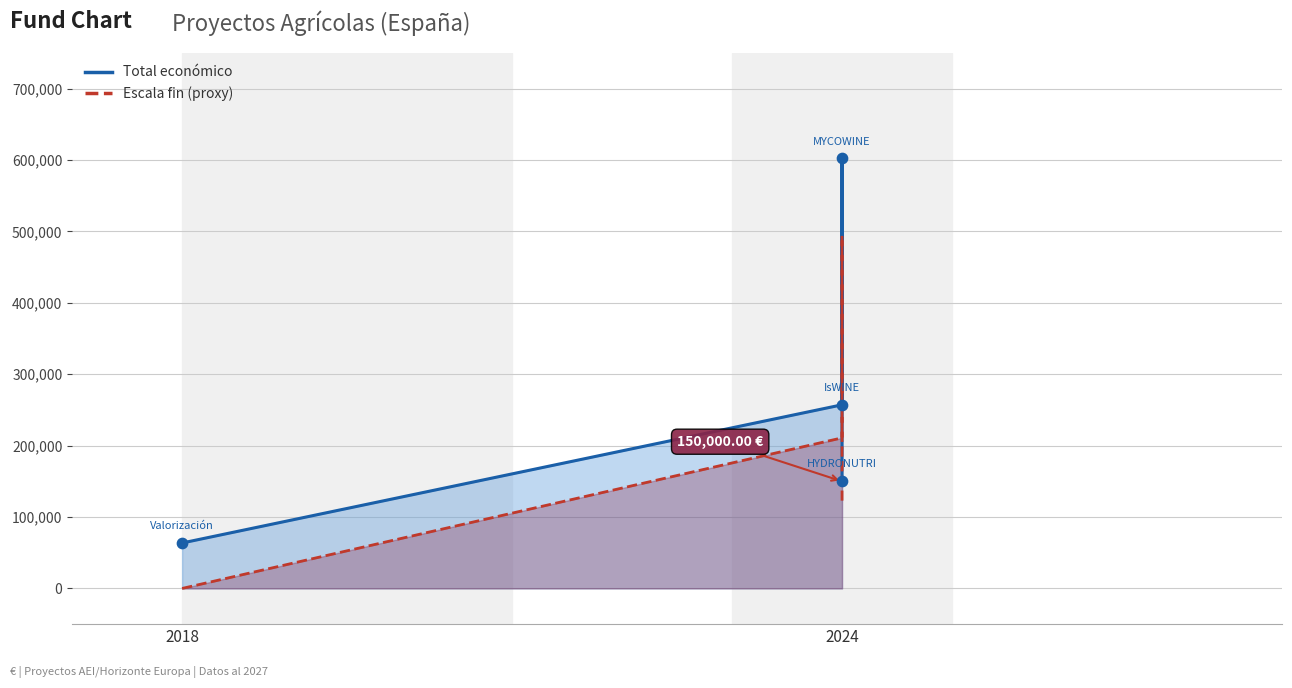

Which series contains the highest Y value?

Total económico